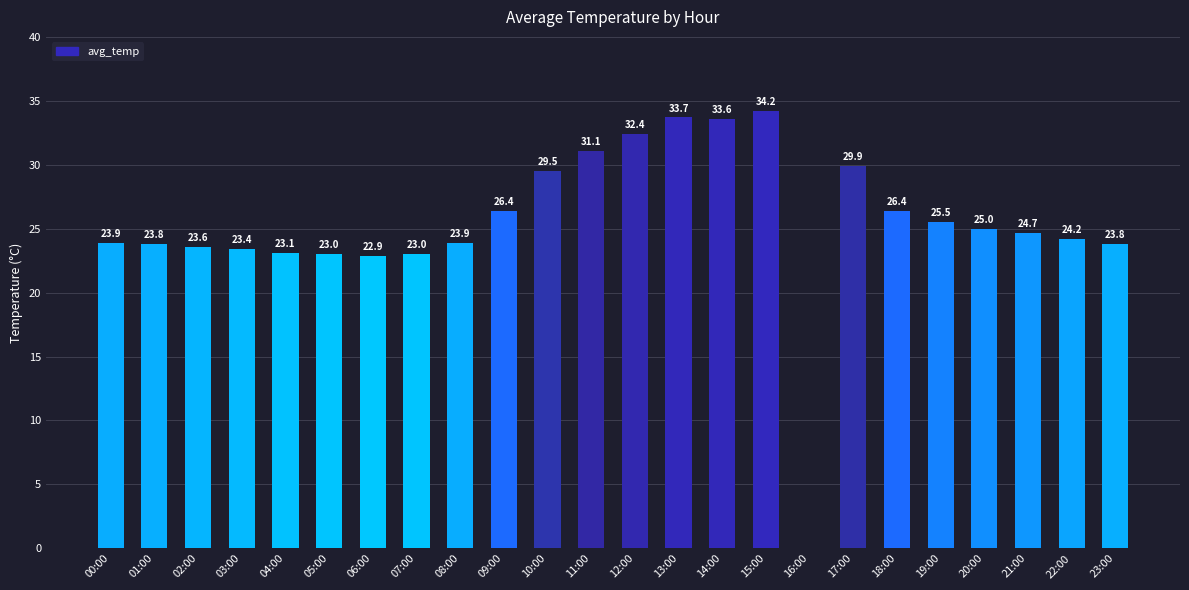

Which has a higher value, 11:00 or 18:00?

11:00